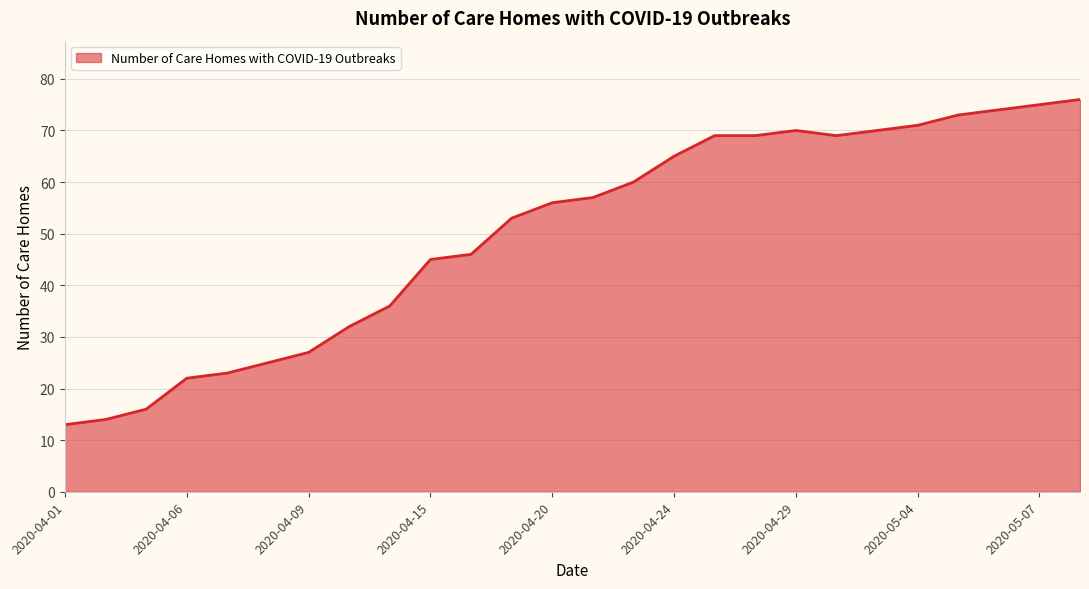

What is the maximum value shown in the chart?

76